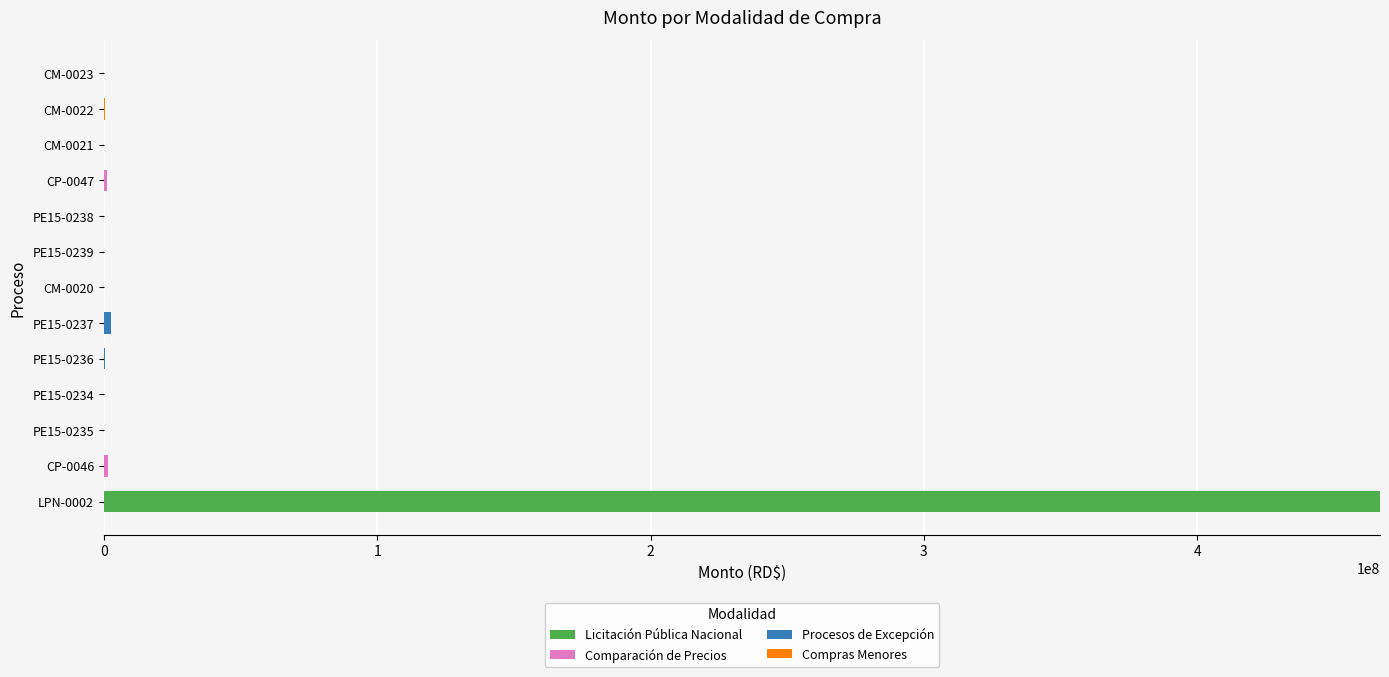

At which category is the sum across all series the highest?

LPN-0002